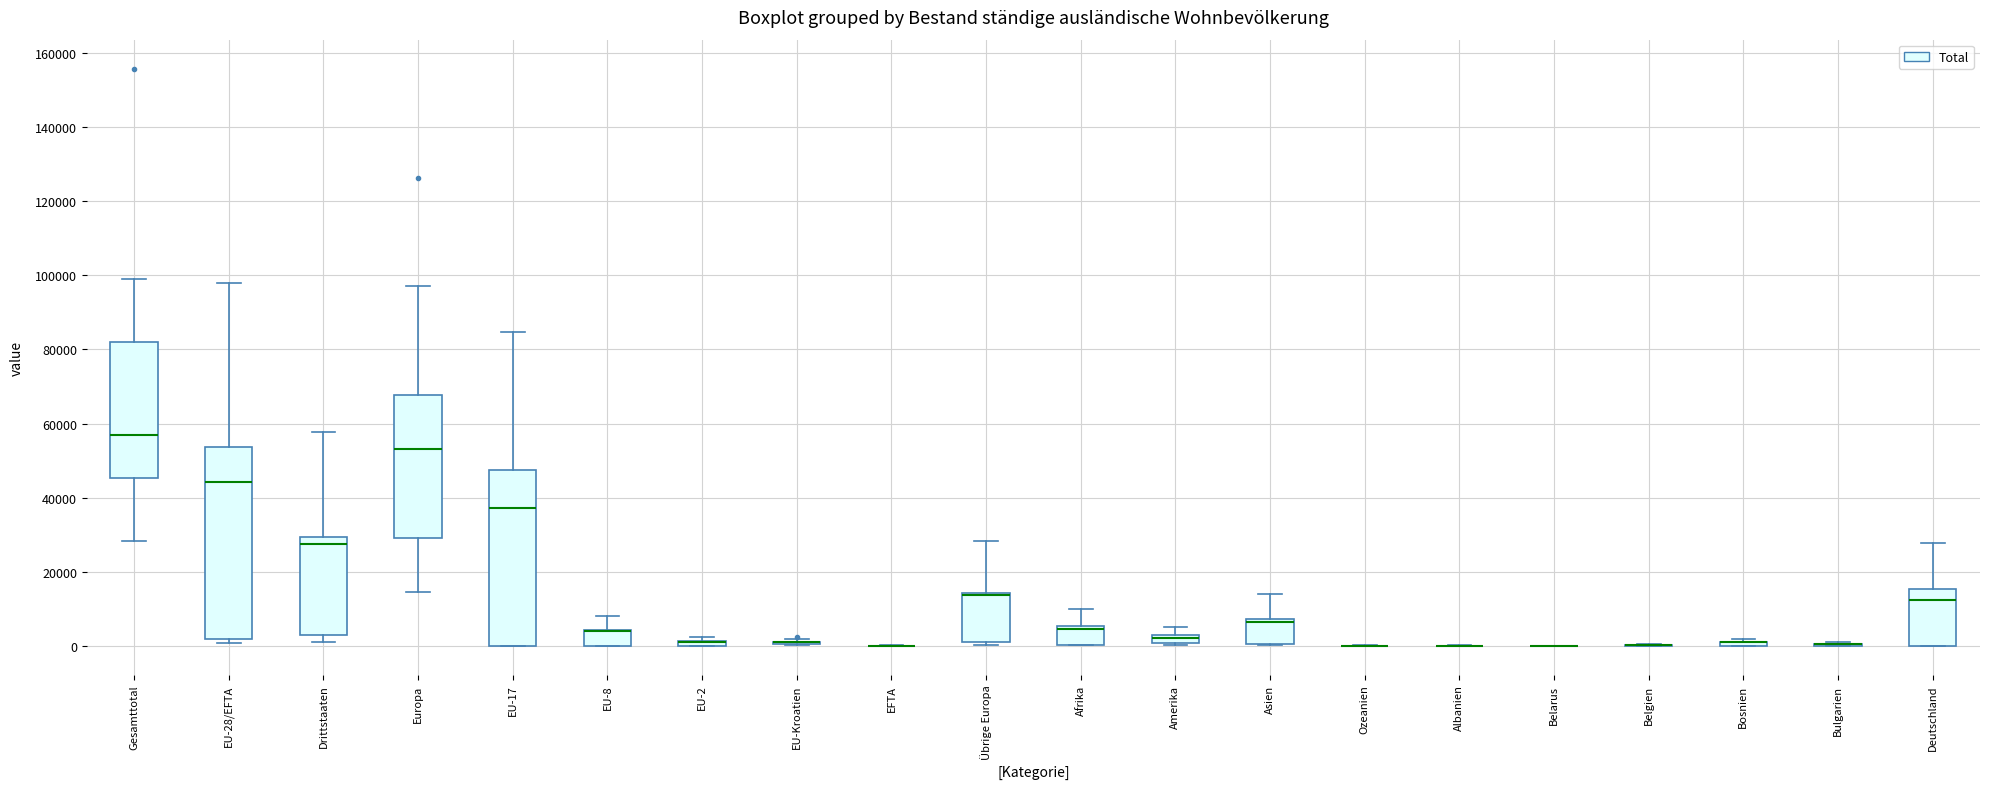

Where is the lower edge of the box for Asien on the y-axis? The values are not printed on the chart, so give them approximately, as read against the axis.

0